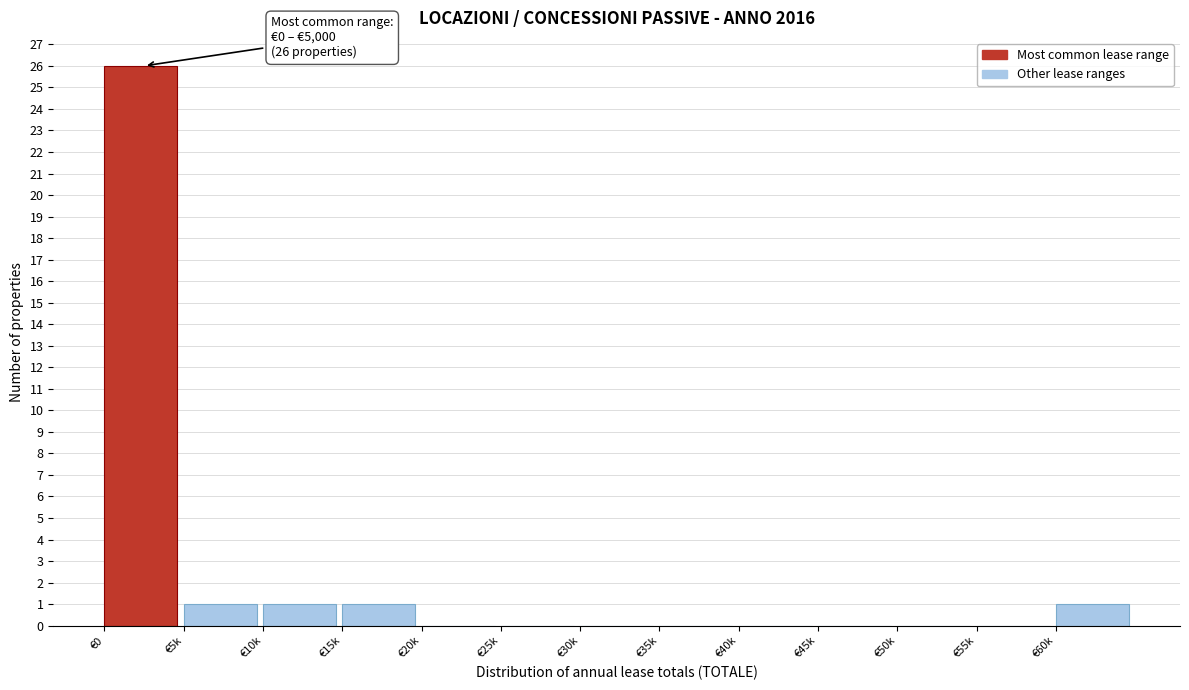

Reading left to right, extract all data points from this chart.

€0=26	€5k=1	€10k=1	€15k=1	€20k=0	€25k=0	€30k=0	€35k=0	€40k=0	€45k=0	€50k=0	€55k=0	€60k=1